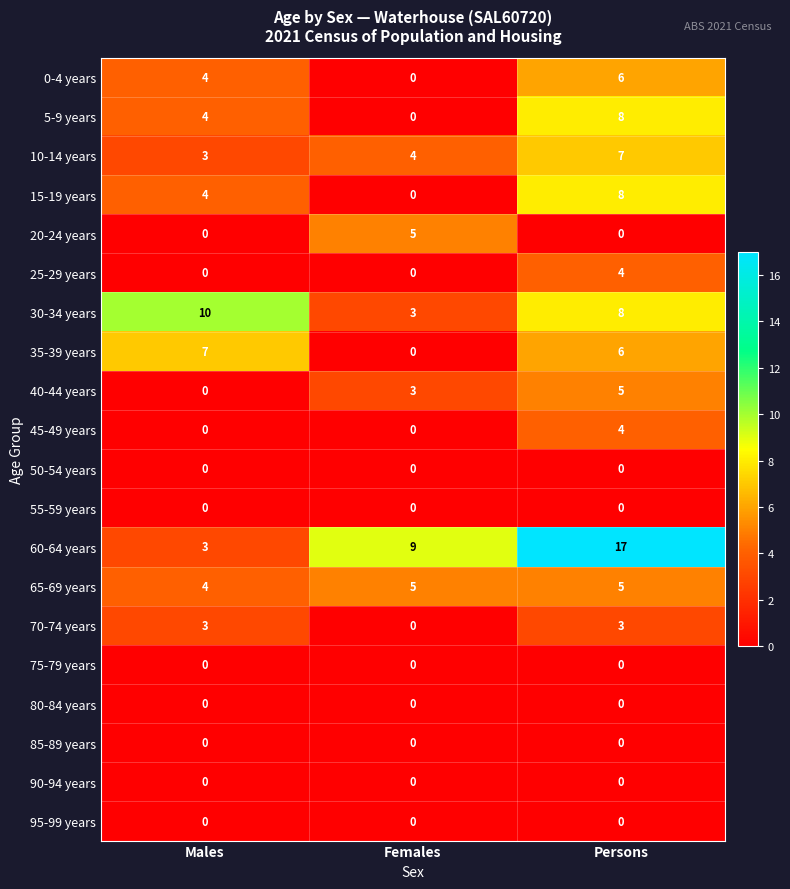

Count the number of data series in this chart.

20